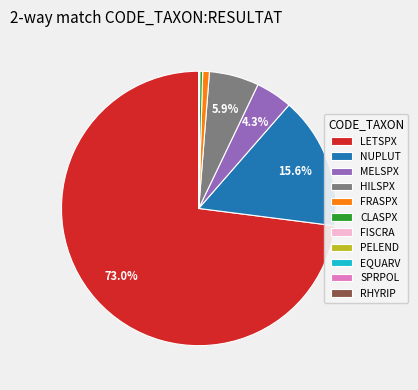

What percentage do NUPLUT and HILSPX together represent?

21.5%